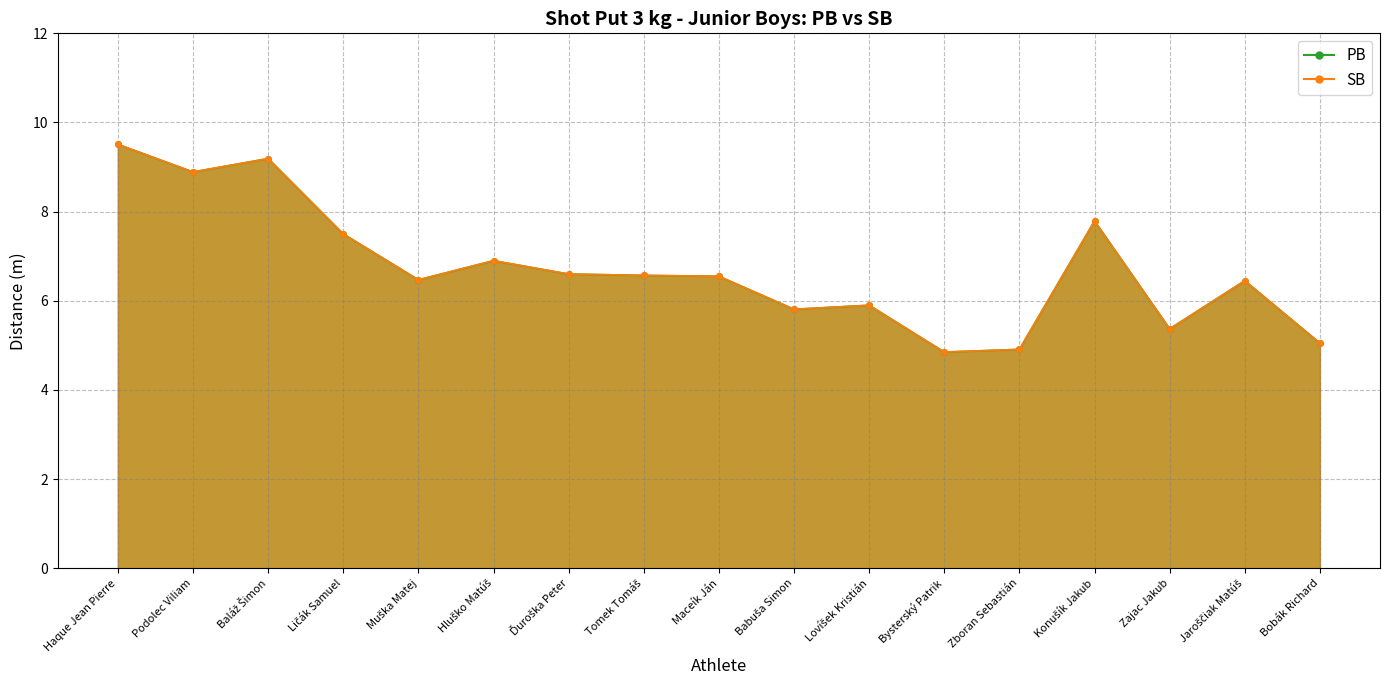

True or false: PB and SB intersect in this chart.

False